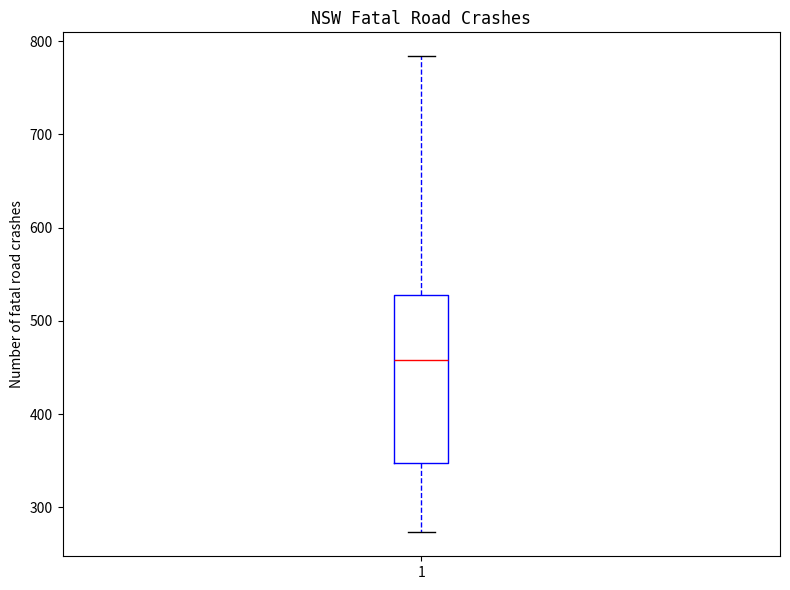

Where does the lower whisker of the box at x = 1 end on the y-axis? The values are not printed on the chart, so give them approximately, as read against the axis.

270